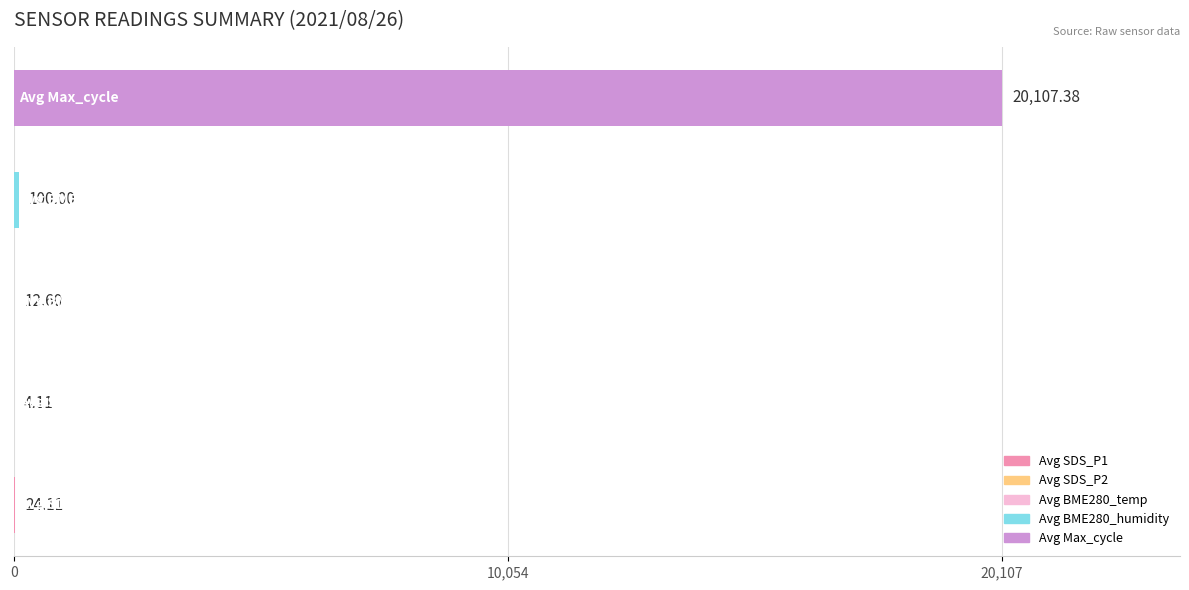

What is the sum of all values?

20248.2